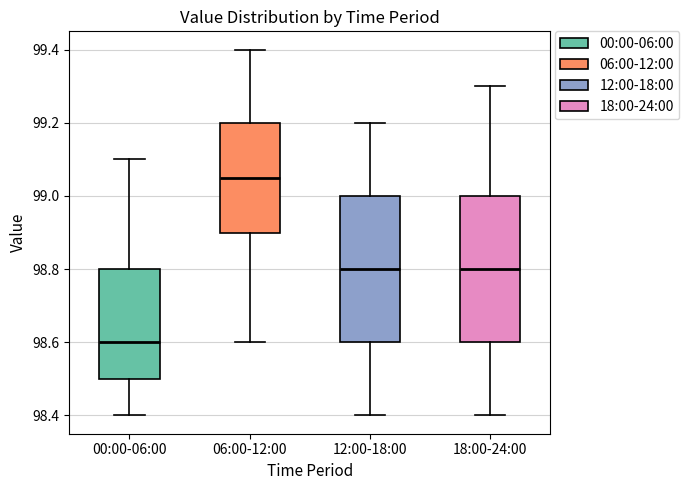

Reading left to right, transcribe this box plot: for each box, give where its median line is, the range the box spans, and where its two whiskers end, as read against the y-axis. The values are not printed on the chart, so give them approximately, as read against the axis.

00:00-06:00: median 98.60, box 98.50 to 98.80, whiskers 98.40 to 99.10
06:00-12:00: median 99.06, box 98.90 to 99.20, whiskers 98.60 to 99.40
12:00-18:00: median 98.80, box 98.60 to 99.00, whiskers 98.40 to 99.20
18:00-24:00: median 98.80, box 98.60 to 99.00, whiskers 98.40 to 99.30